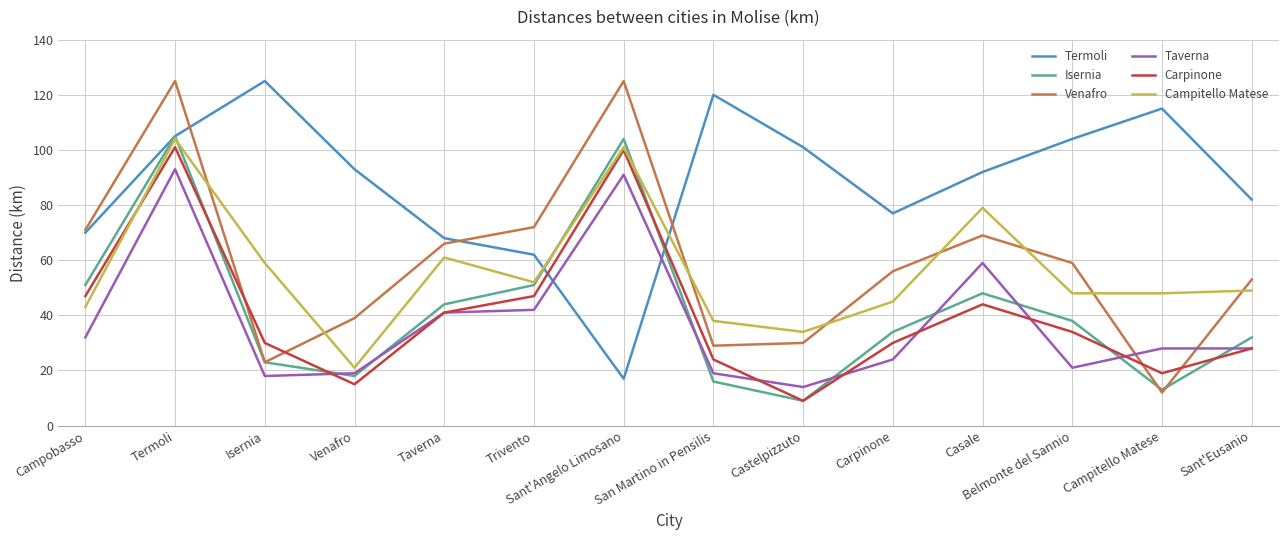

Is this an area chart (filled region under the line)?

No